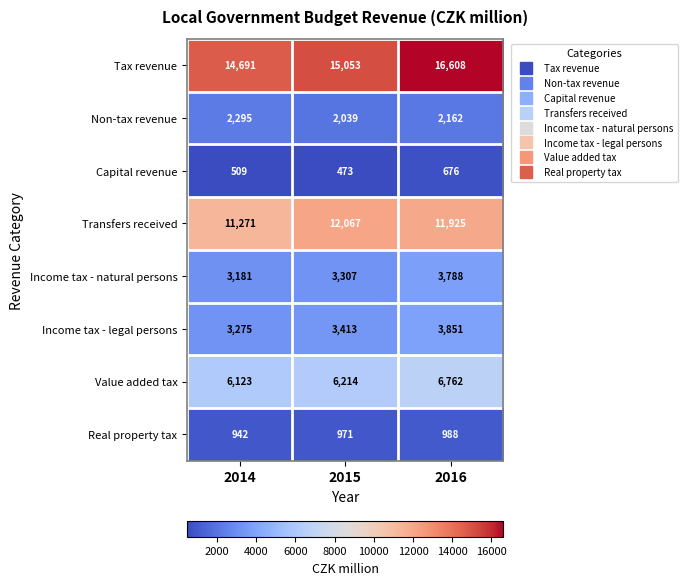

Reading left to right, what are all the values shown in this chart?

Tax revenue: 14691	15053	16608
Non-tax revenue: 2295	2039	2162
Capital revenue: 509	473	676
Transfers received: 11271	12067	11925
Income tax - natural persons: 3181	3307	3788
Income tax - legal persons: 3275	3413	3851
Value added tax: 6123	6214	6762
Real property tax: 942	971	988